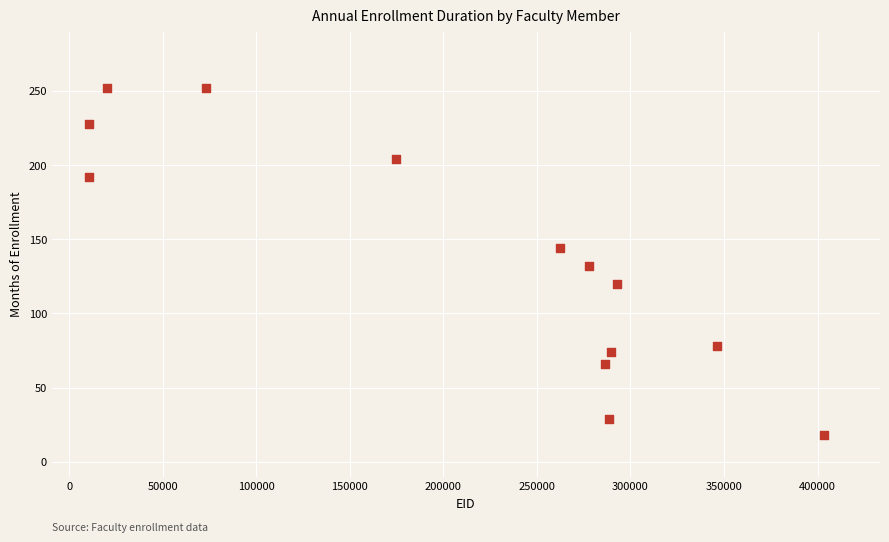

What Y value in the scatter plot is closest to 135?

132